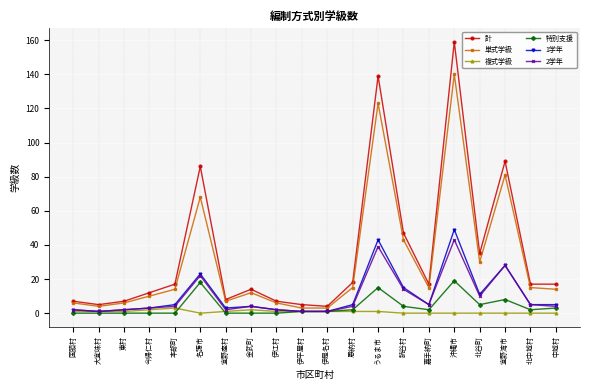

Is this an area chart (filled region under the line)?

No